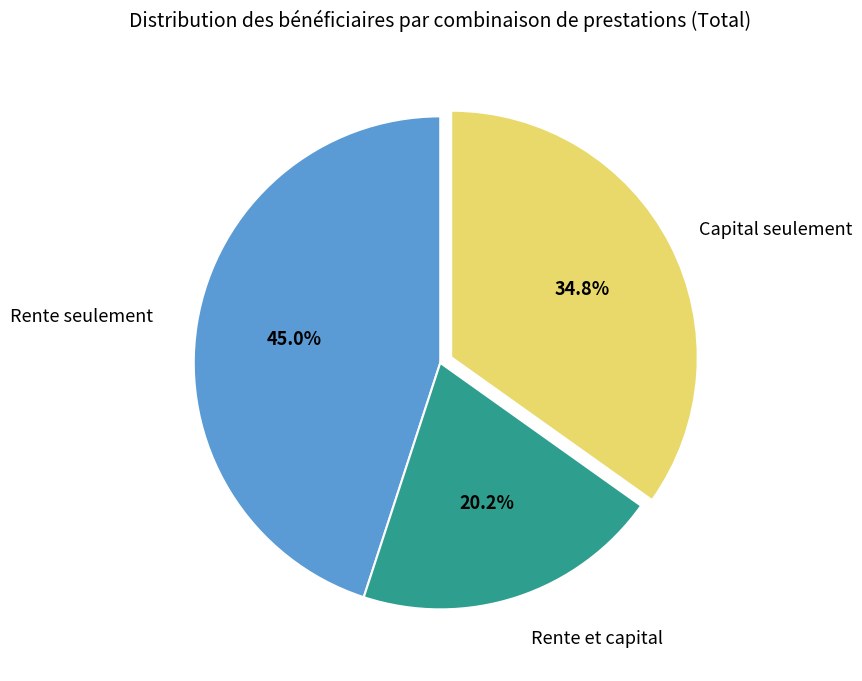

Does any single category account for the majority?

No